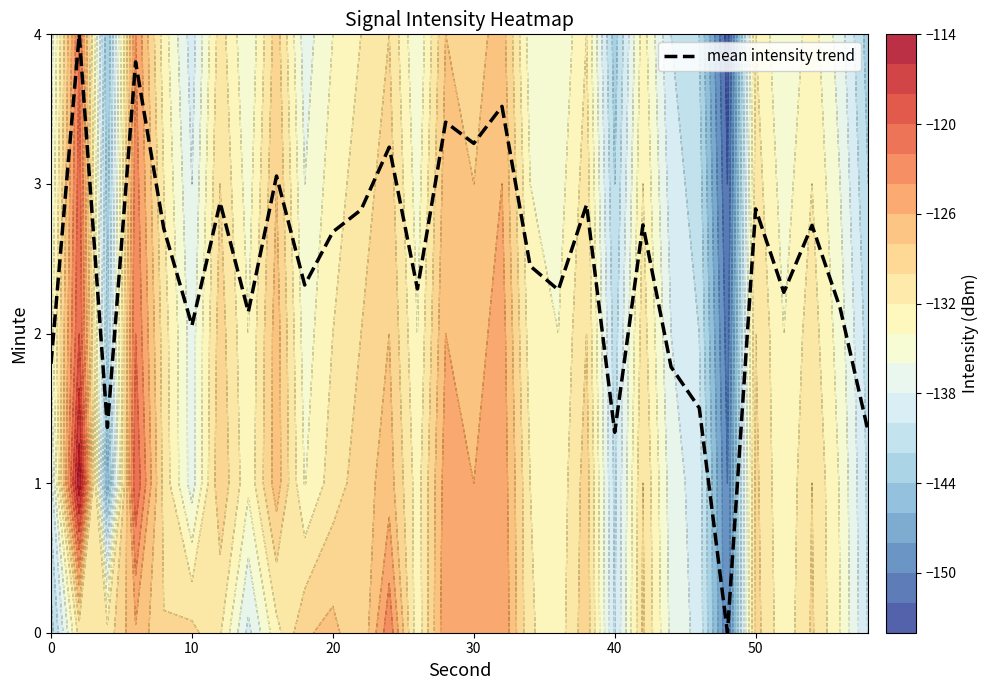

How many data points are less than 2?

7